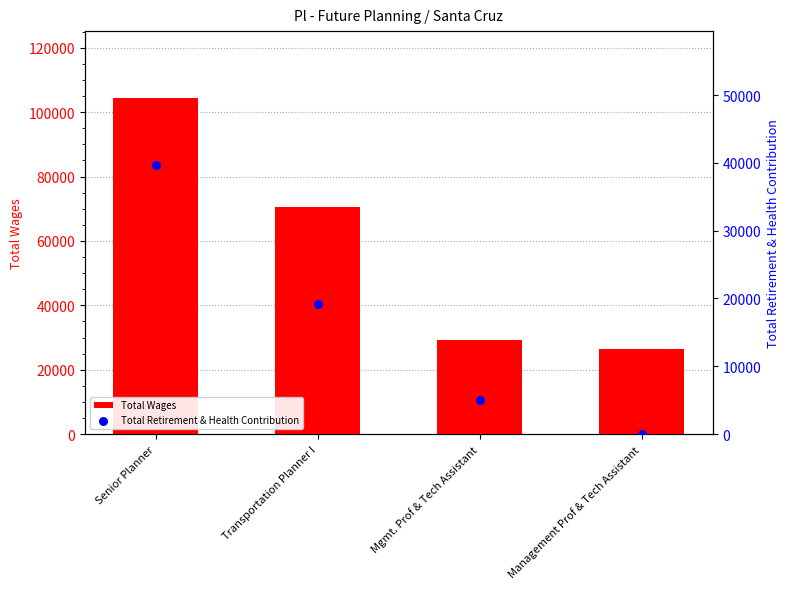

What is the total value across all series at Management Prof & Tech Assistant?

26364